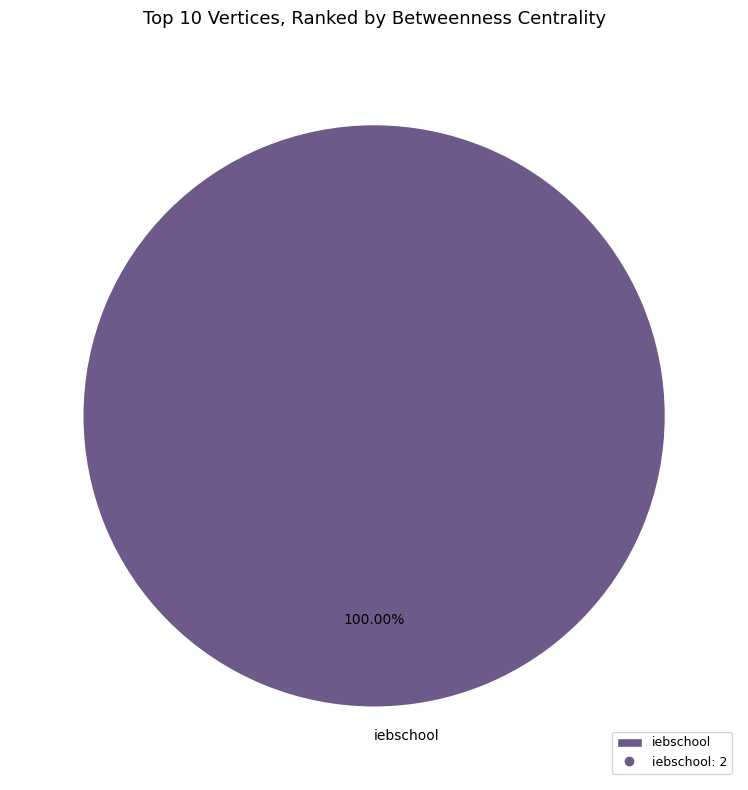

Rank the categories by value from lowest to highest.

iebschool